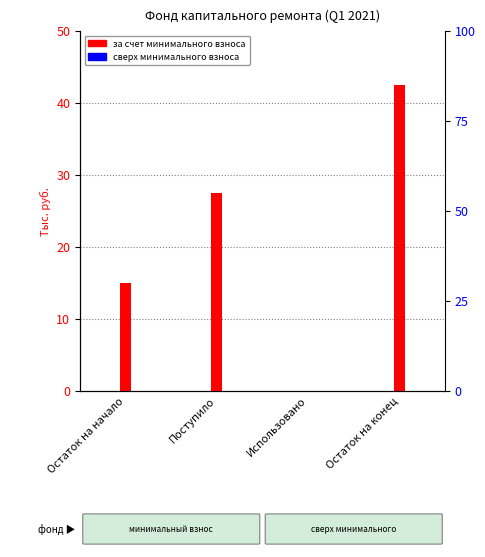

What is the highest value of the за счет минимального взноса series?

42.5